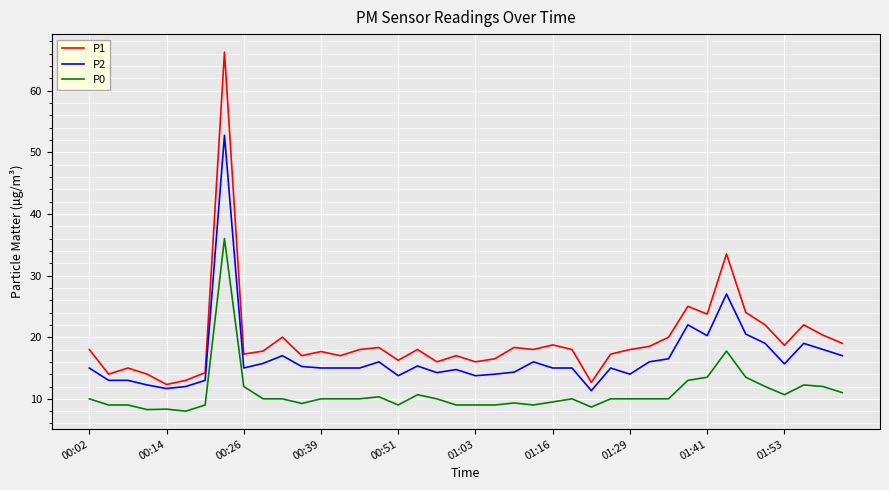

What is the minimum value shown in the chart?

8.0